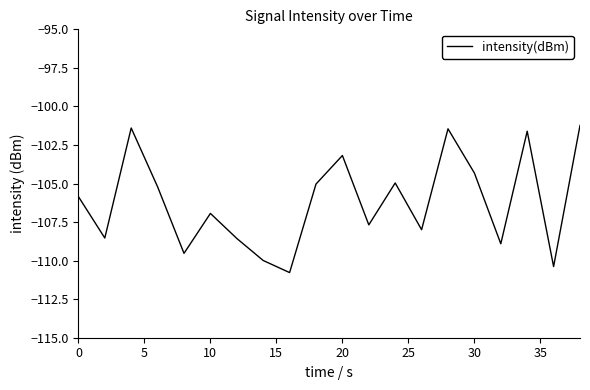

What is the maximum value shown in the chart?

-101.2